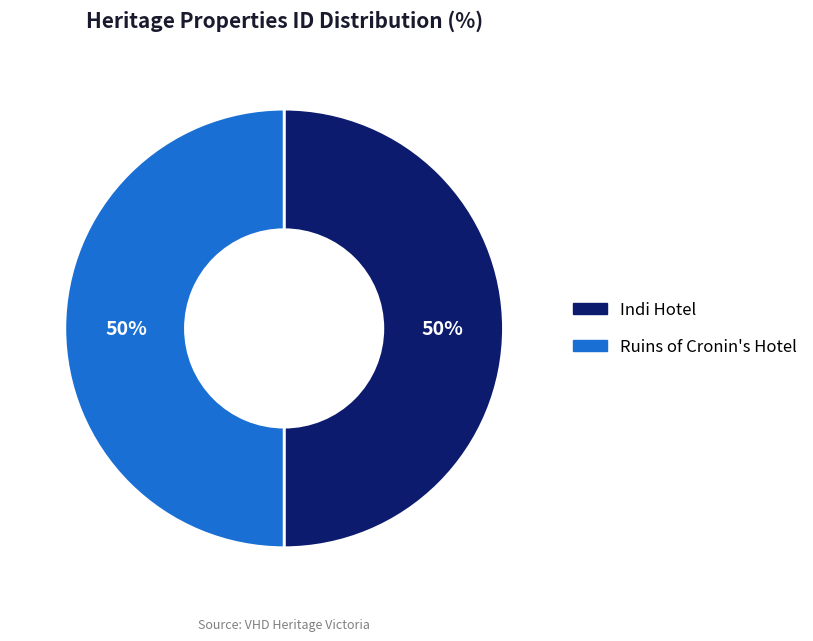

What is the ratio of the value at Indi Hotel to the value at Ruins of Cronin's Hotel?

1.0